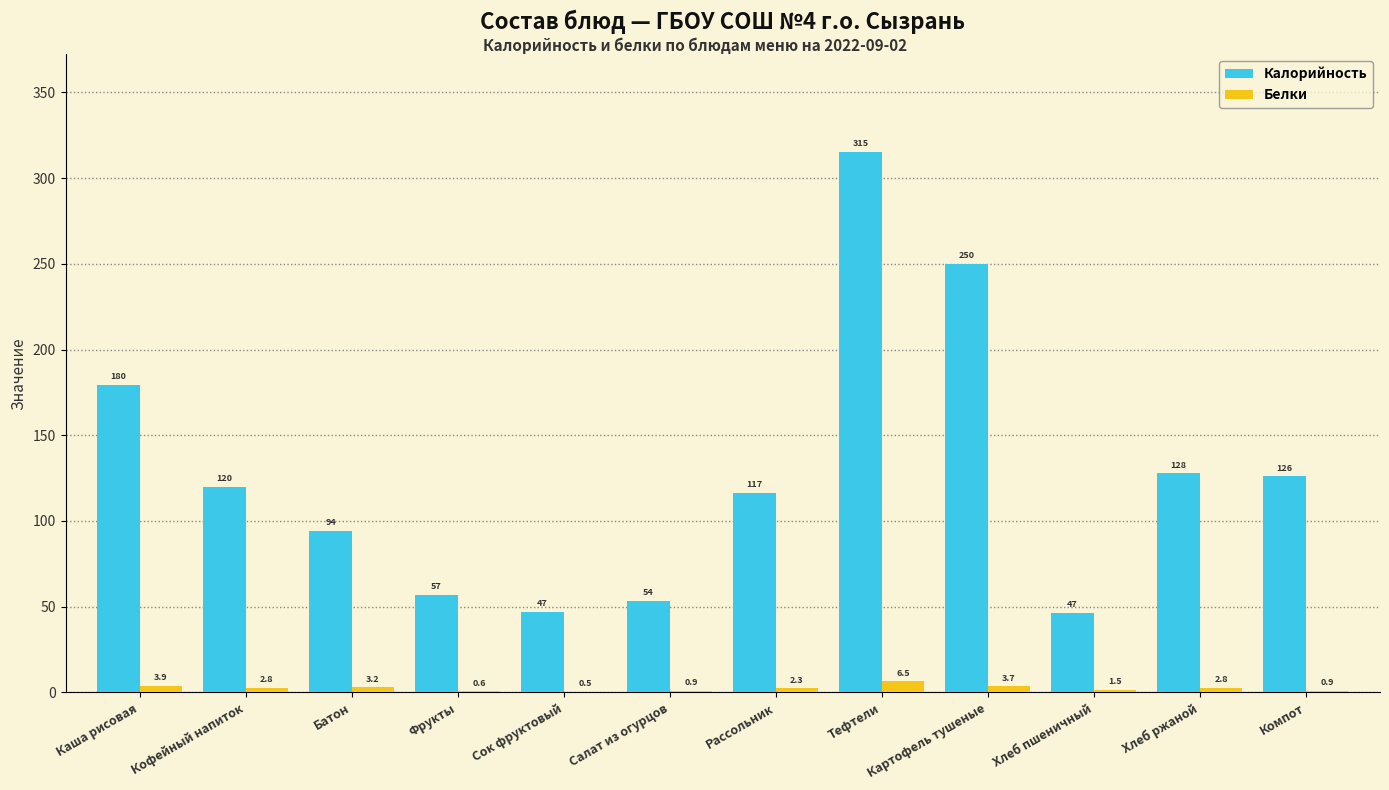

What is the greatest value displayed?

315.4